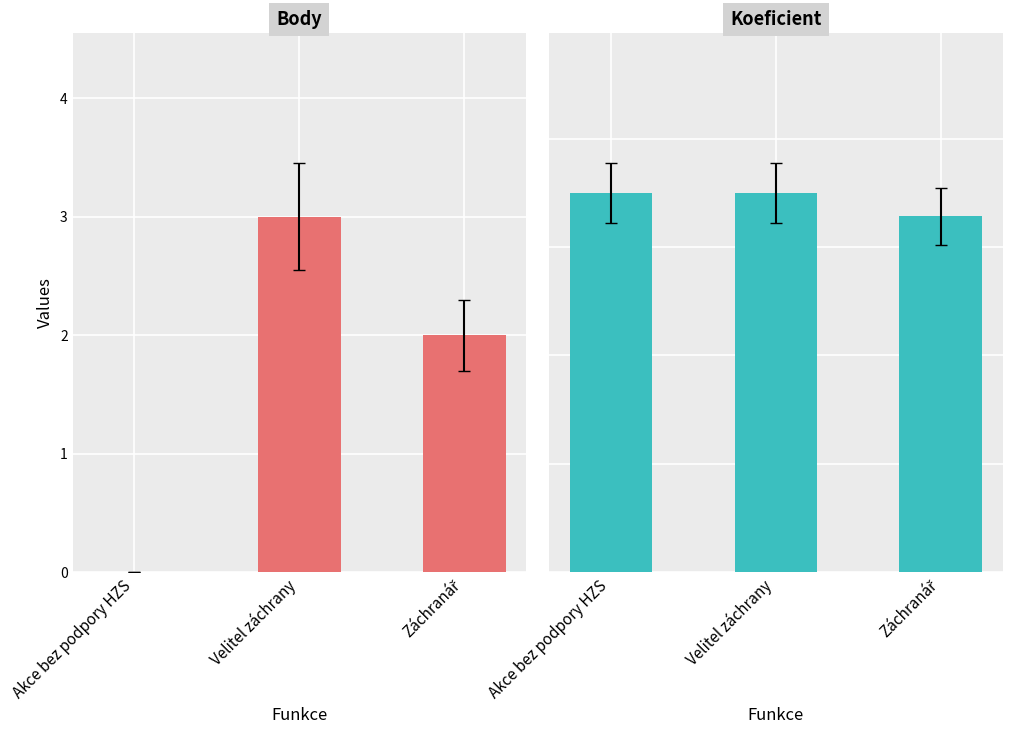

What is the total value across all series at Záchranář?

8.6